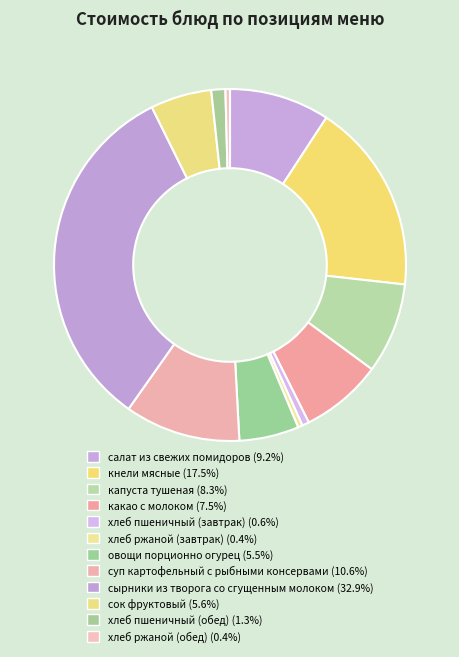

What is the smallest slice in the pie chart?

хлеб ржаной (завтрак)